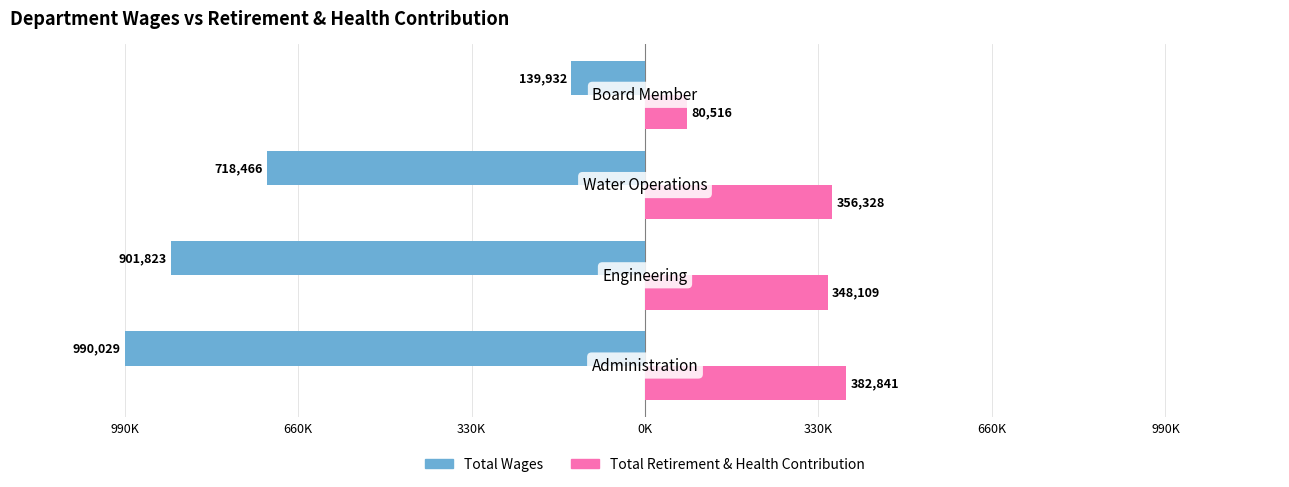

What are all the series names shown in the legend?

Total Wages, Total Retirement & Health Contribution